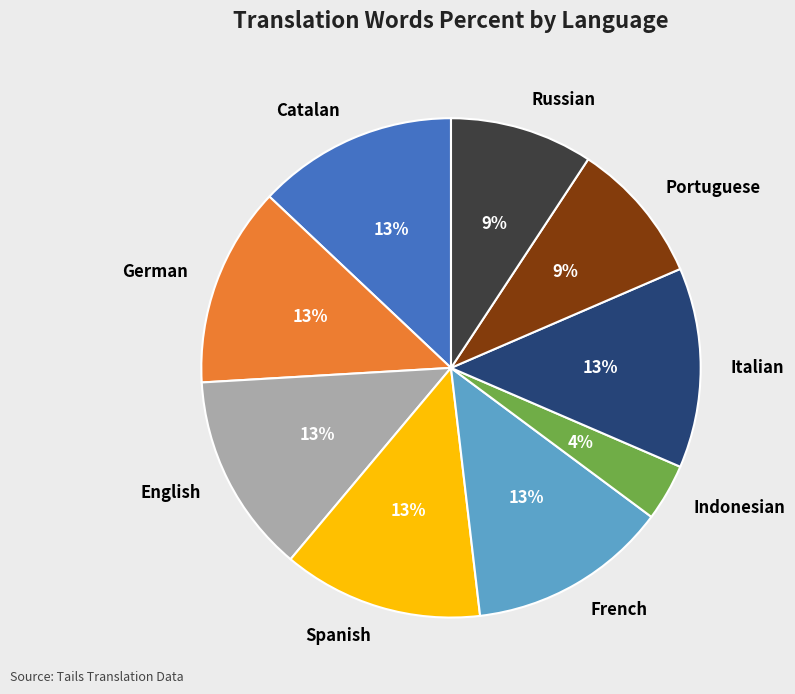

What is the ratio of the value at English to the value at German?

1.0